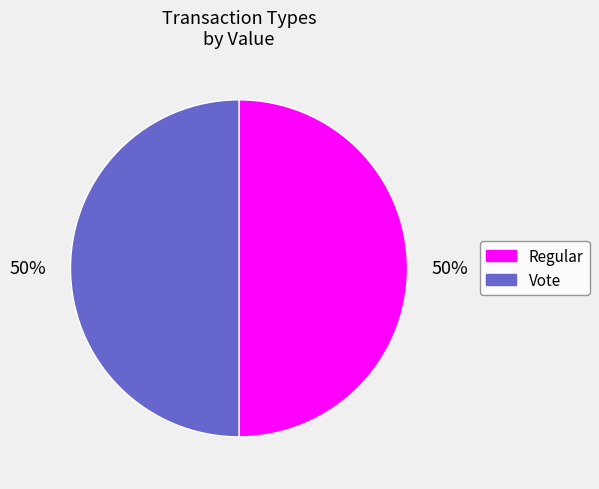

Approximately how many times larger is the value at Regular compared to Vote?

1.0